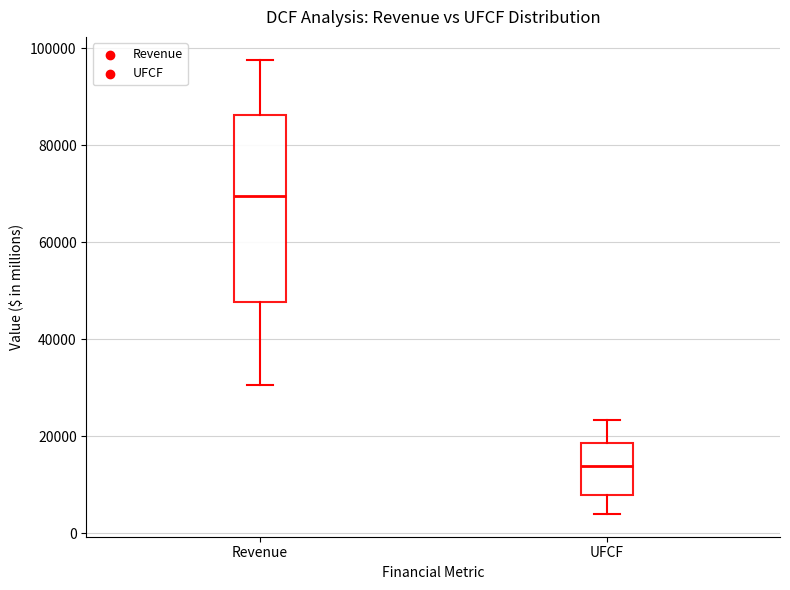

Reading left to right, transcribe this box plot: for each box, give where its median line is, the range the box spans, and where its two whiskers end, as read against the y-axis. The values are not printed on the chart, so give them approximately, as read against the axis.

Revenue: median 70000, box 48000 to 86000, whiskers 30000 to 98000
UFCF: median 14000, box 8000 to 18000, whiskers 4000 to 24000